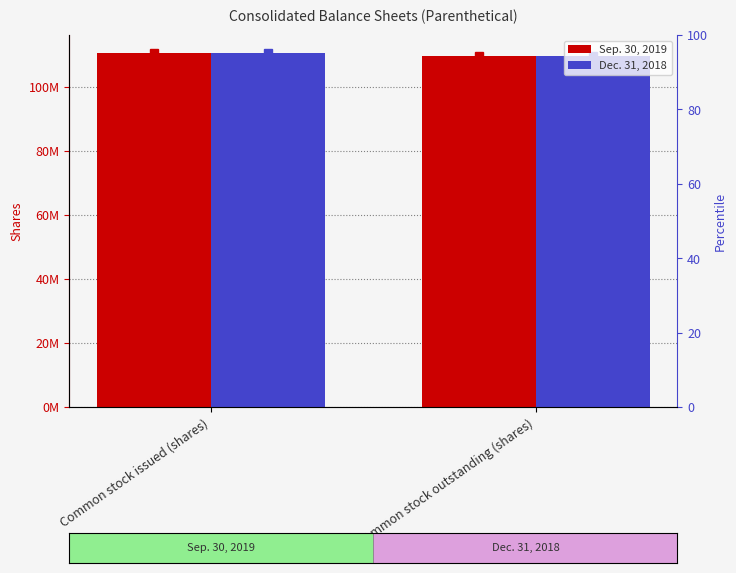

Which series has the widest spread of values?

Sep. 30, 2019